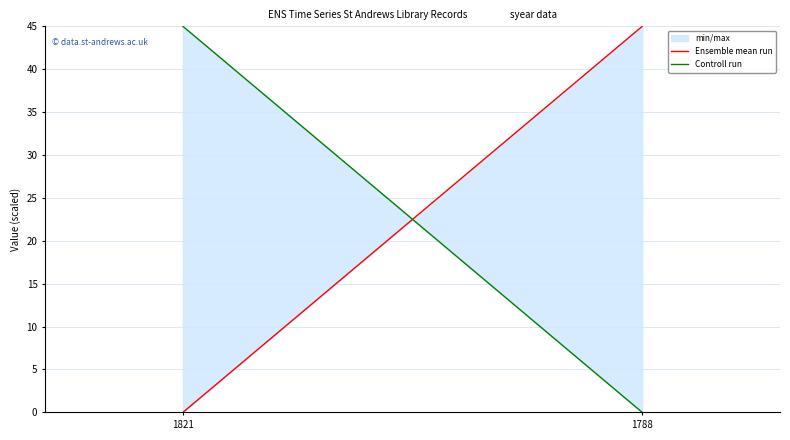

Reading right to left, extract all data points from this chart.

Ensemble mean run: 1788=45	1821=0
Controll run: 1788=0	1821=45